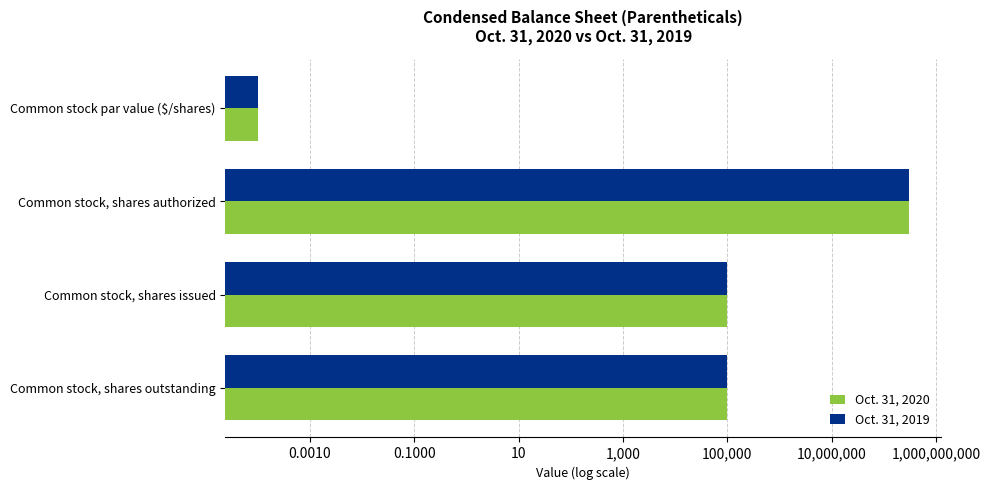

Which series changed the most between Common stock par value ($/shares) and Common stock, shares issued?

Oct. 31, 2020